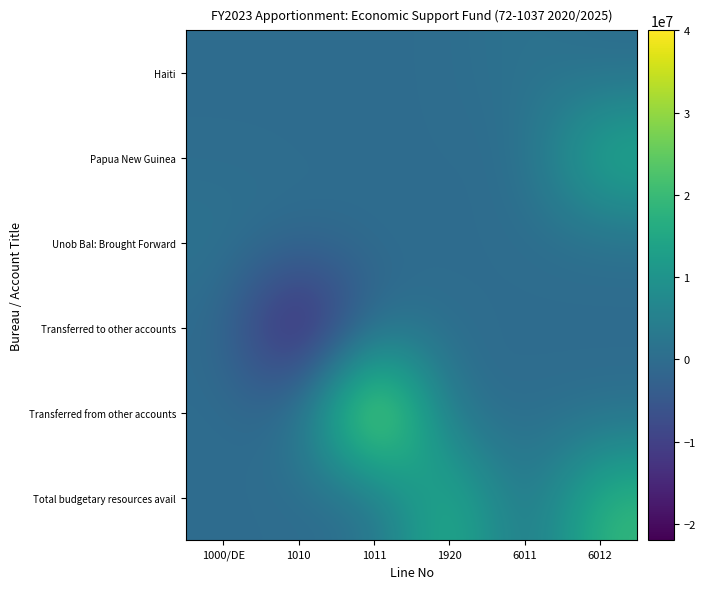

What is the maximum value shown in the chart?

40000000